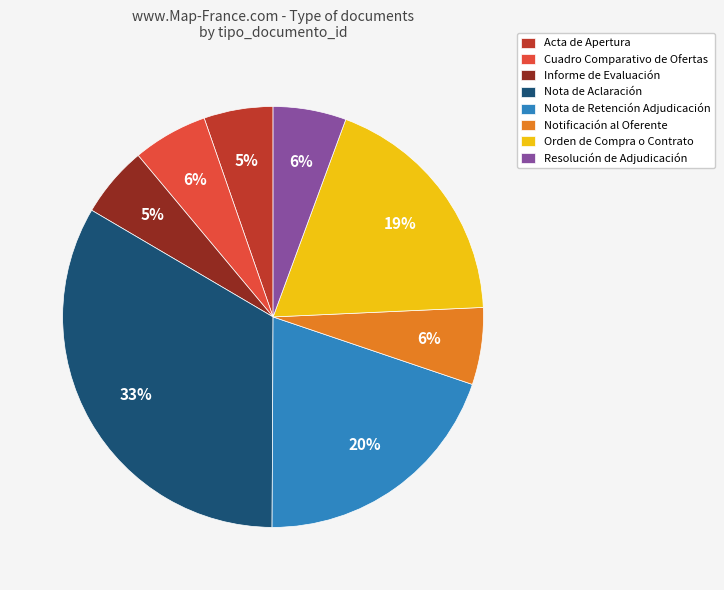

To the nearest percent, what portion does Cuadro Comparativo de Ofertas represent?

6%